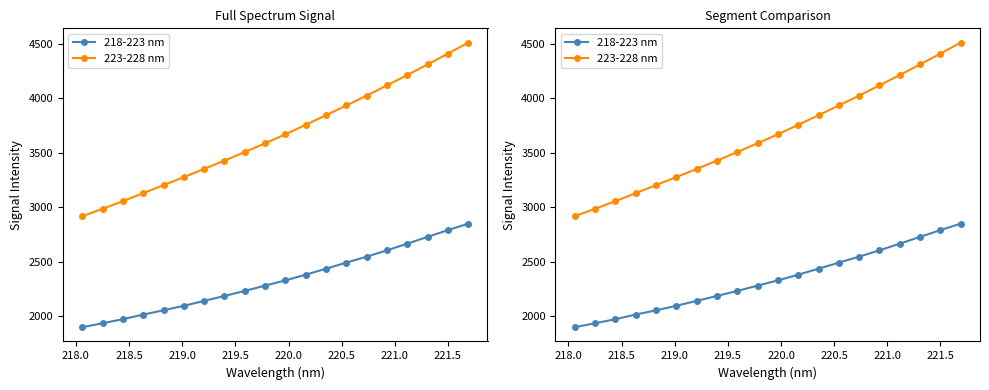

How many values in the 218-223 nm series are below 2327?

10